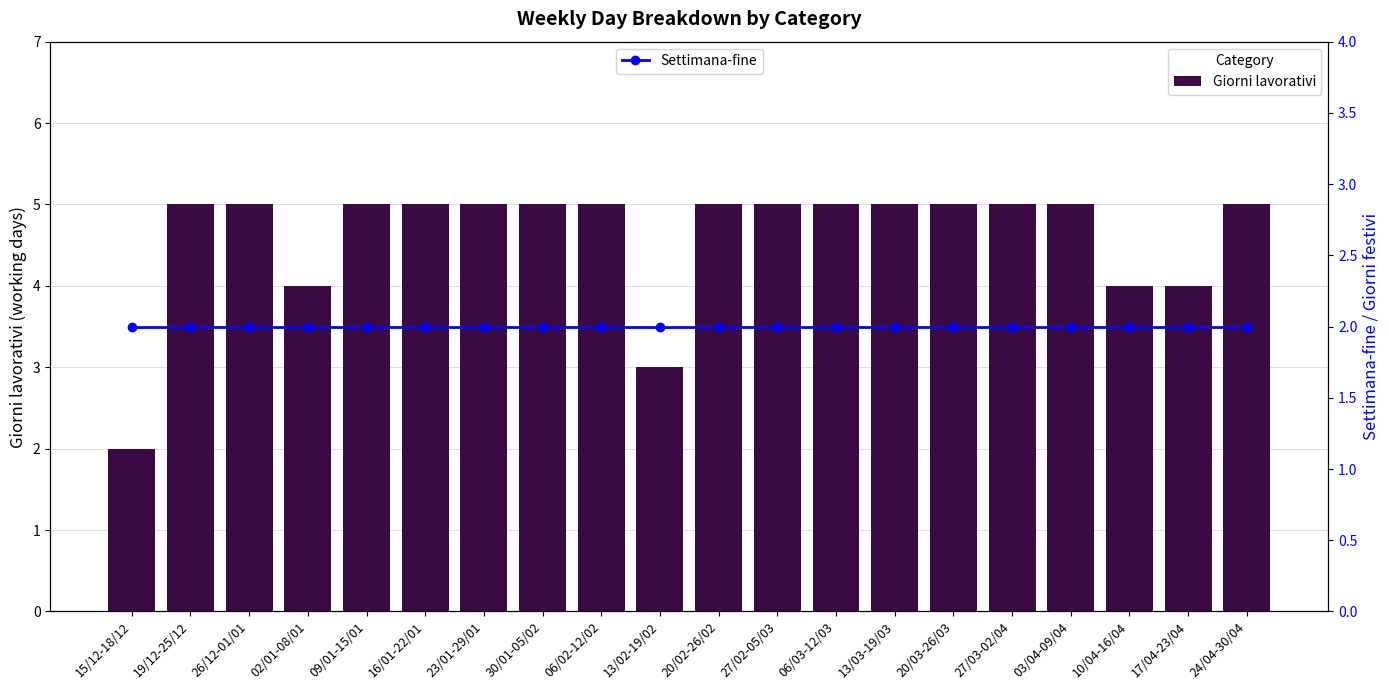

What value does the Settimana-fine series have at 13/03-19/03?

2